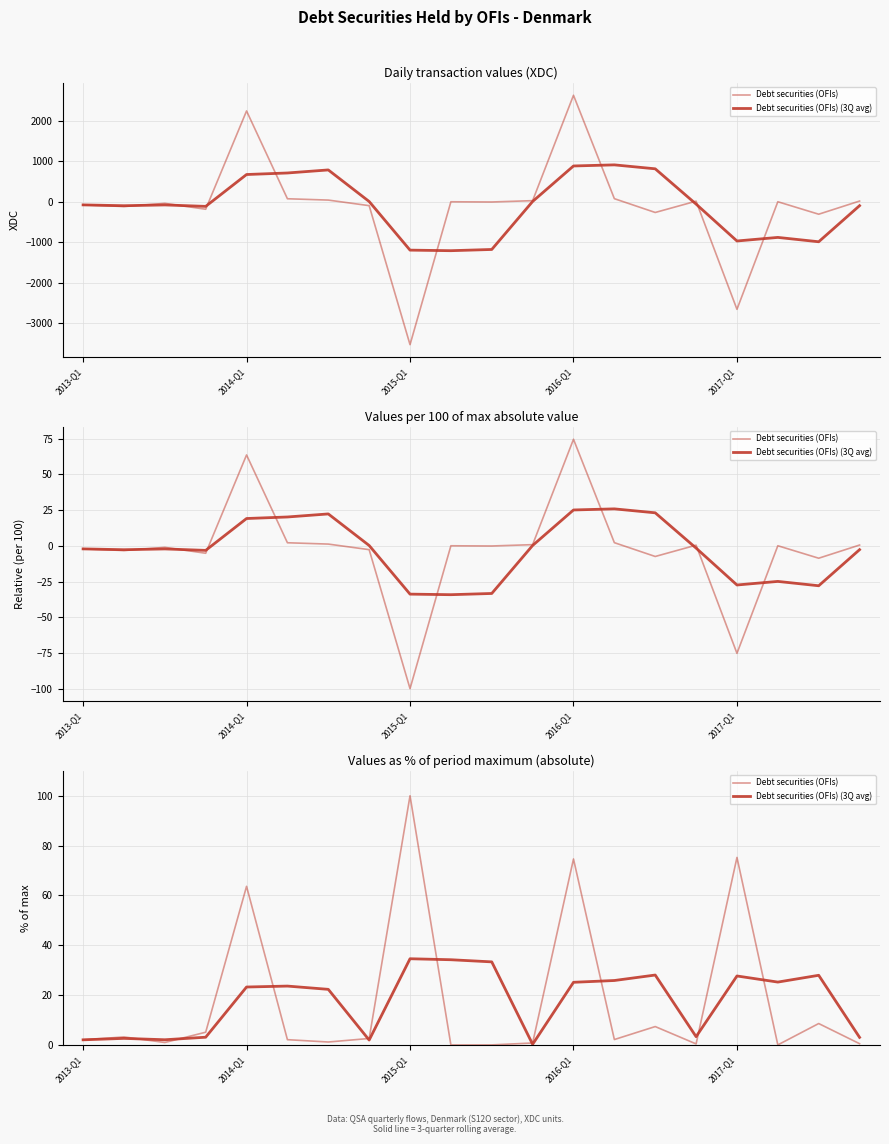

At which category does Debt securities (OFIs) reach its first local valley?

2015-Q1